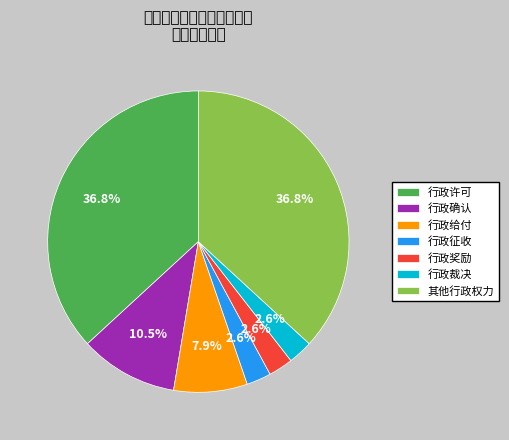

Count the number of slices in the pie.

7